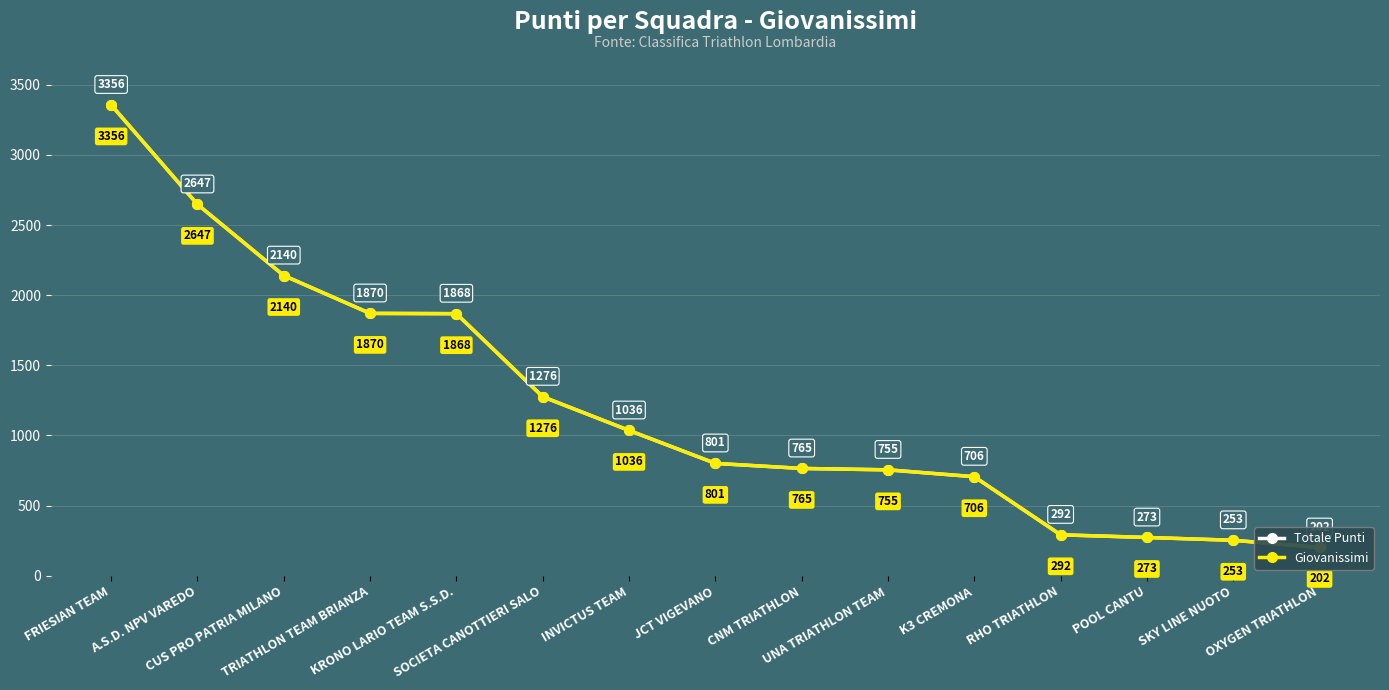

What is the label of the 14th point from the right?

A.S.D. NPV VAREDO